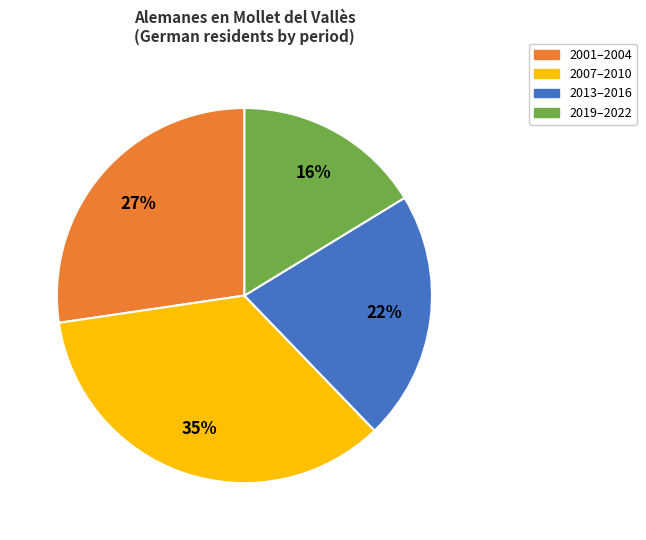

Is there any slice that represents more than half of the pie?

No